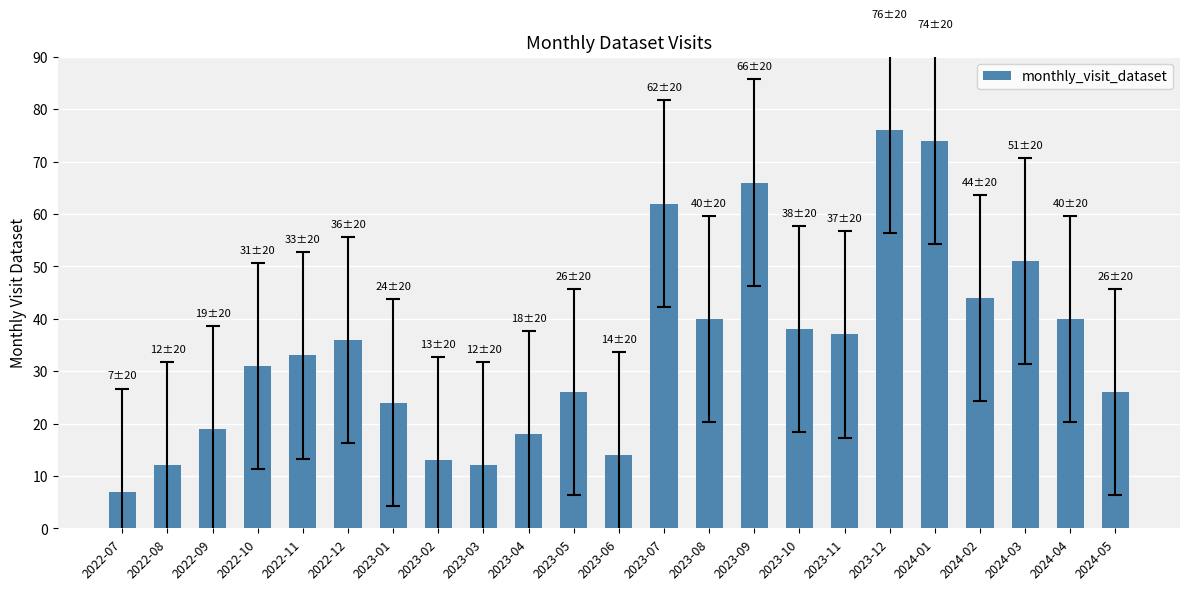

Are the bars grouped side by side (vs. stacked)?

No